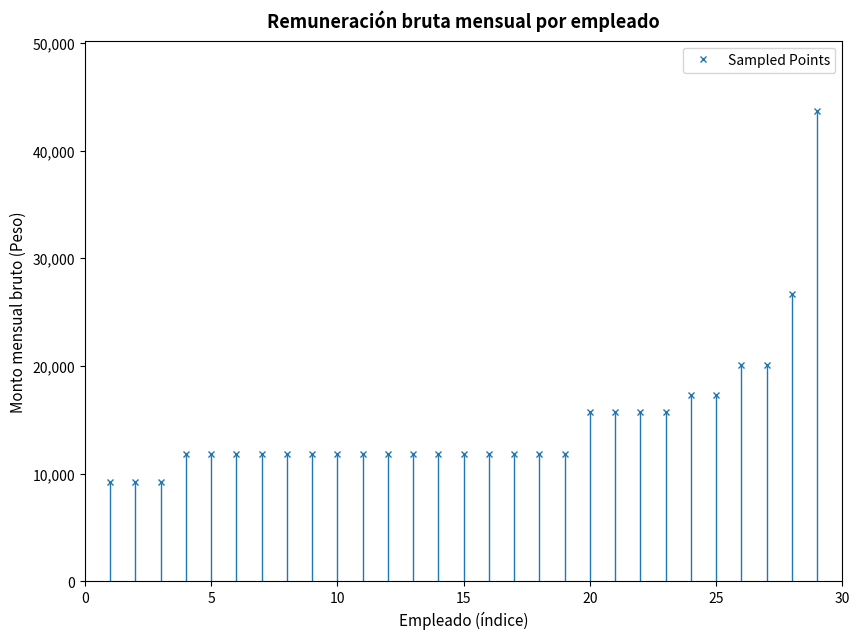

What is the difference between the maximum and minimum values?

34409.7